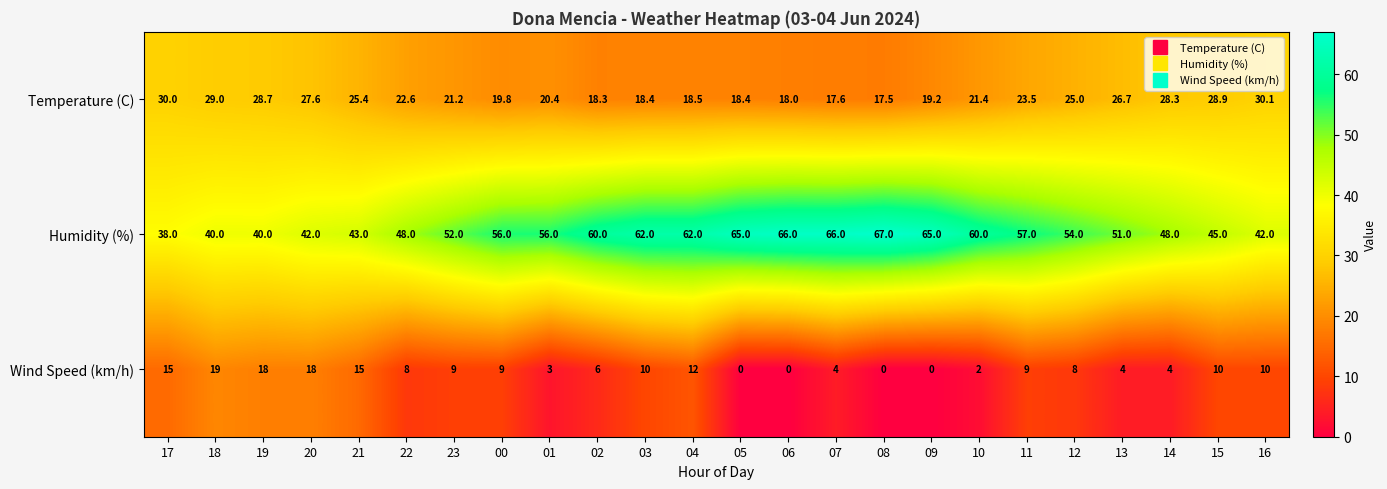

At which category is the sum across all series the highest?

04